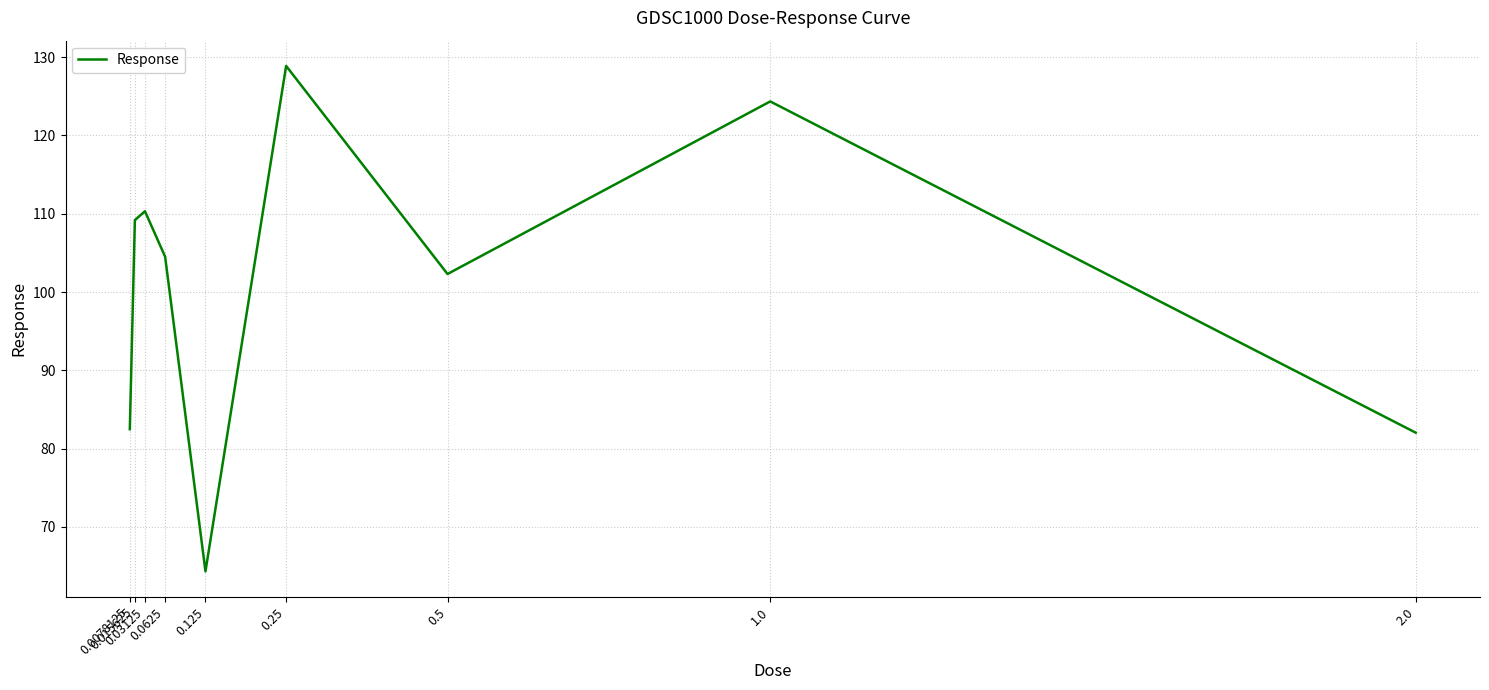

What is the smallest value displayed?

64.3